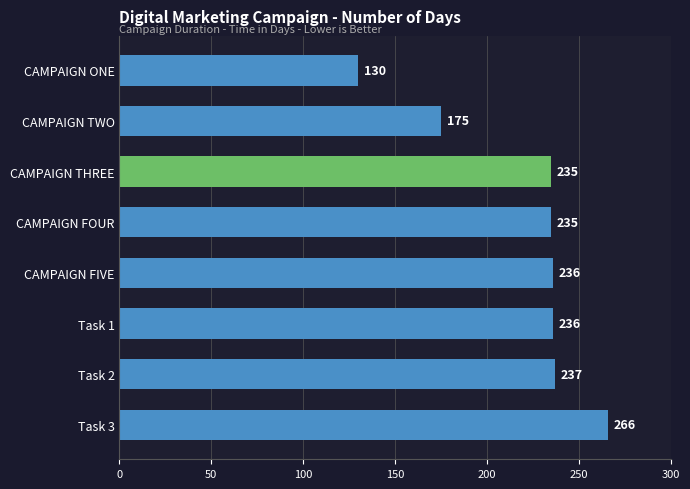

What is the change in value from Task 3 to Task 1?

-30